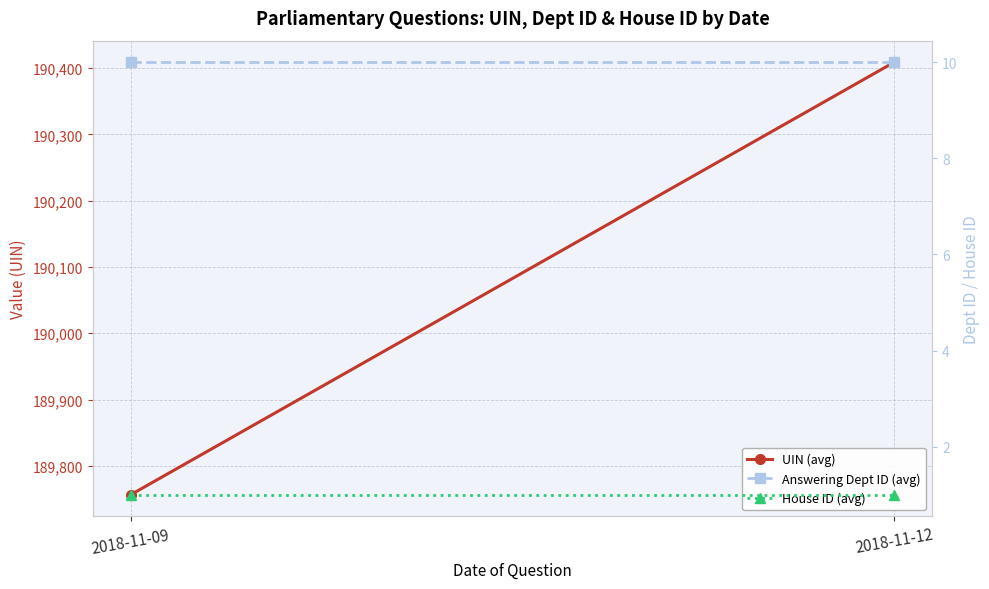

Reading left to right, list all the values displayed in this chart.

UIN (avg): 189756.4	190408.8
Answering Dept ID (avg): 10.0	10.0
House ID (avg): 1.0	1.0